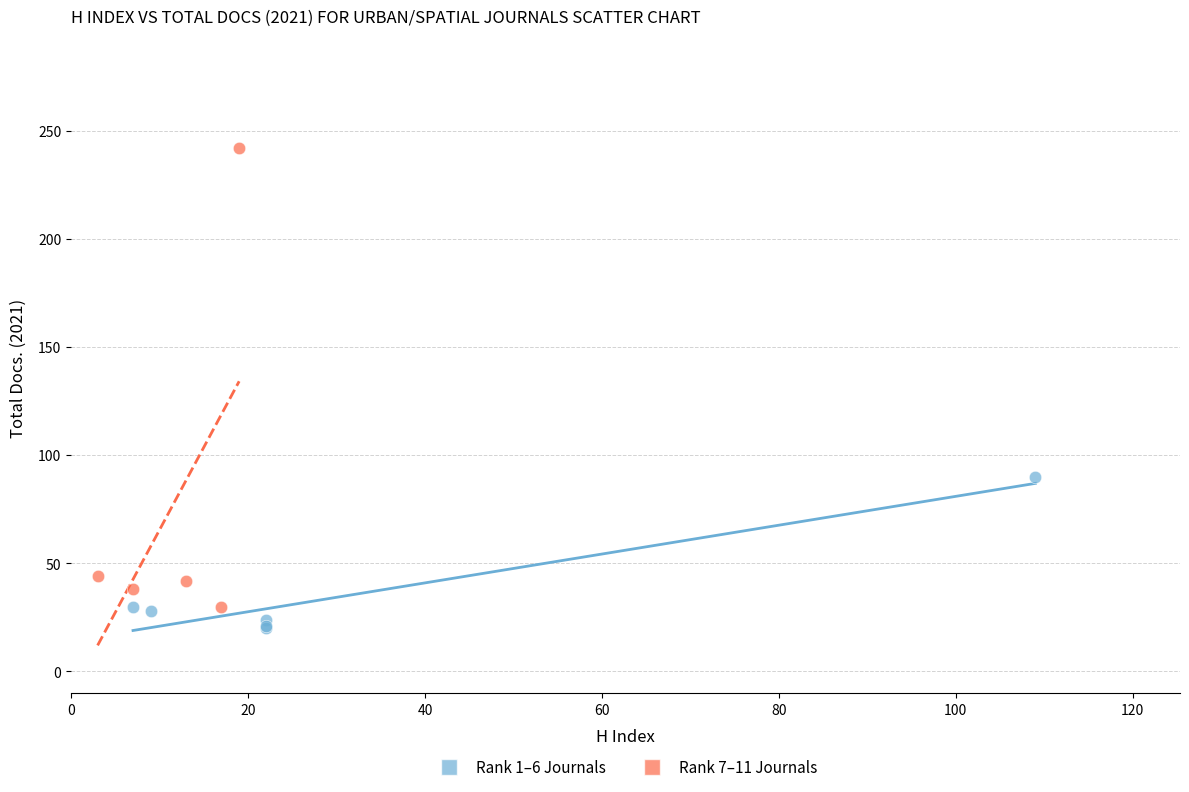

Which series reaches the maximum Y coordinate?

Rank 7–11 Journals